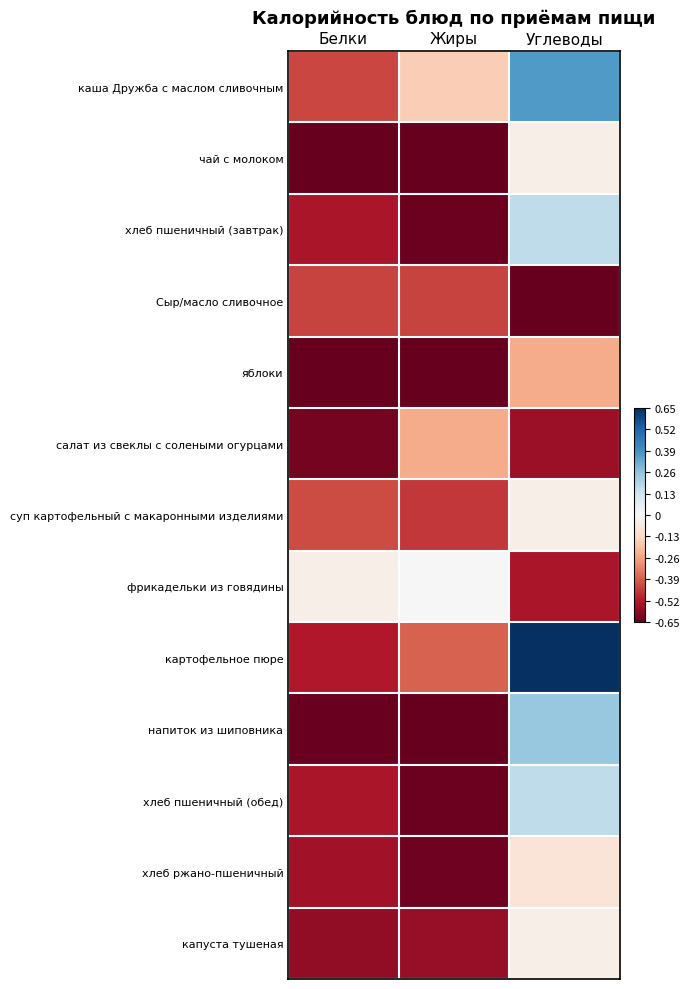

Which has a higher value, Жиры or Белки?

Жиры